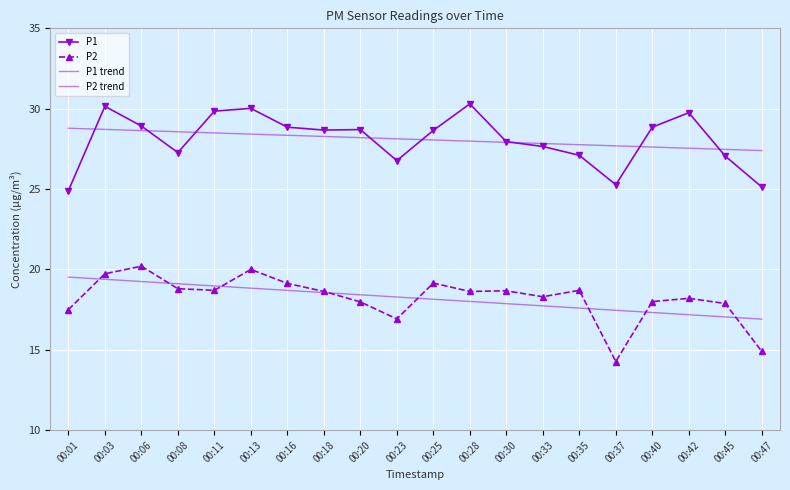

Rank the series at 00:01 from highest to lowest value.

P1 trend, P1, P2 trend, P2